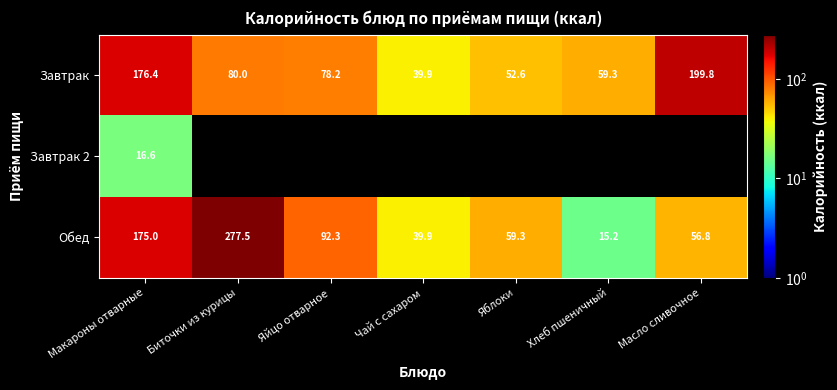

Is it true that Завтрак 2 equals 25.6 at Макароны отварные?

False